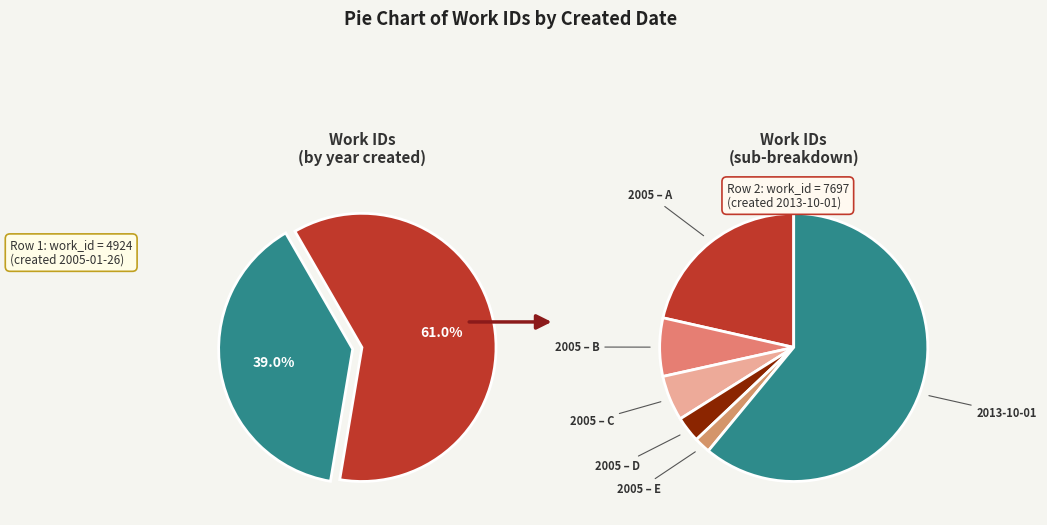

Between 2005-01-26 and 2013-10-01, which is larger?

2013-10-01